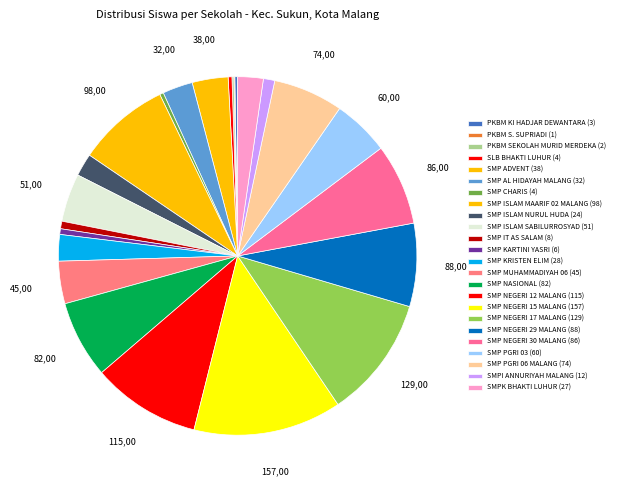

What is the change in value from SMP KARTINI YASRI to SMP PGRI 03?

+54